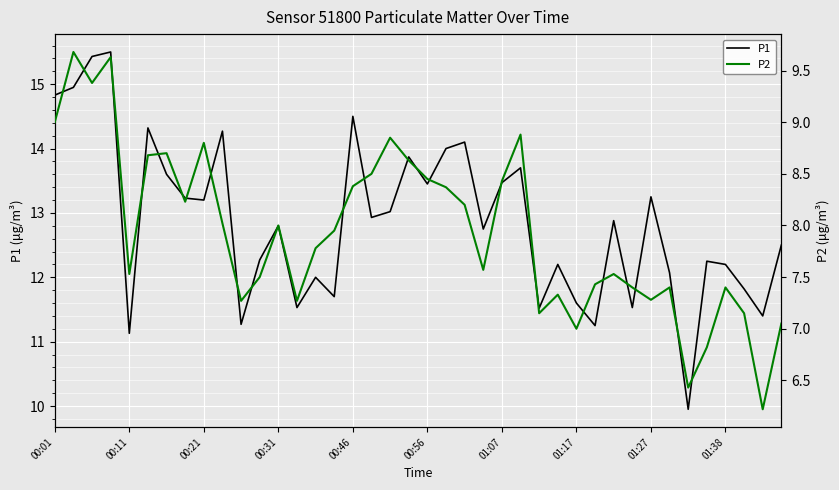

How many lines are shown in the chart?

2